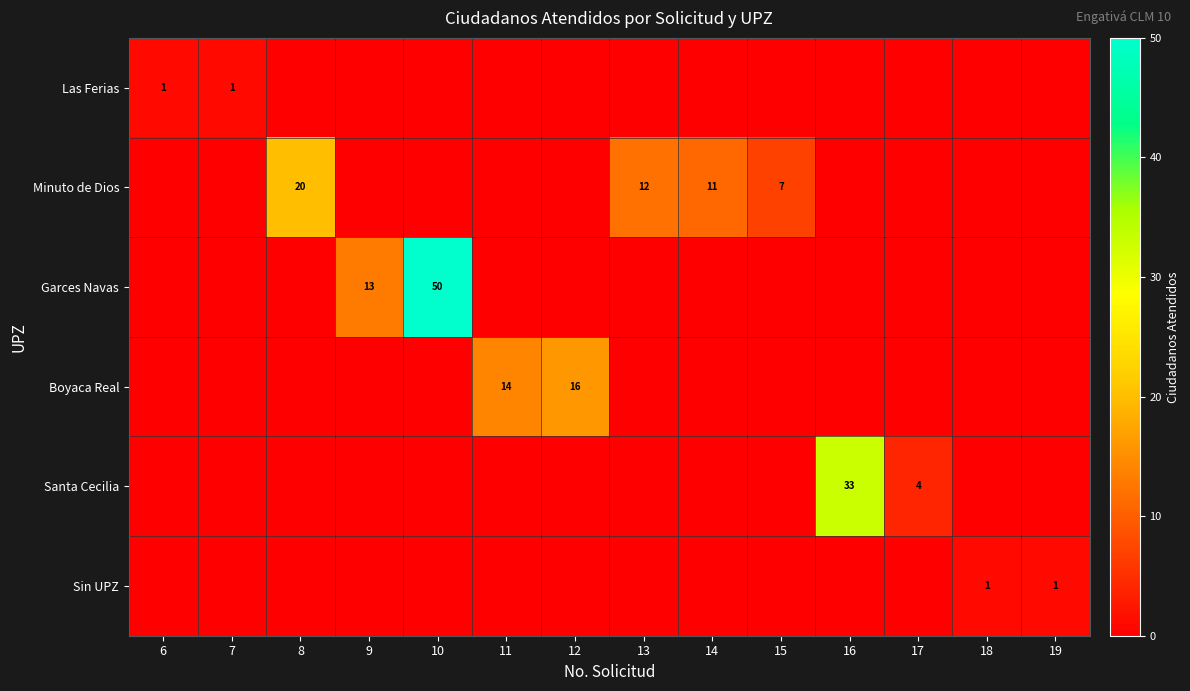

The value of Boyaca Real at 12 is 16. True or false?

True